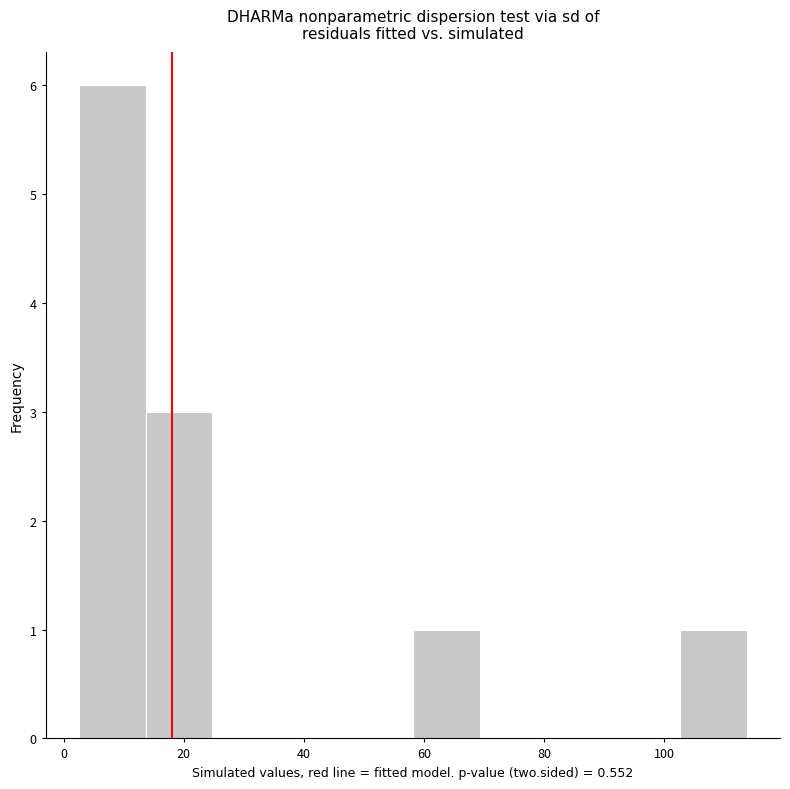

Reading left to right, transcribe this chart: for each bar, give the range it covers on the x-axis and its height. Neither the bar edges nor the heights are printed on the chart, so give them approximately, as read against the axes.

2 to 14: 6
14 to 24: 3
24 to 36: 0
36 to 48: 0
48 to 58: 0
58 to 70: 1
70 to 80: 0
80 to 92: 0
92 to 102: 0
102 to 114: 1